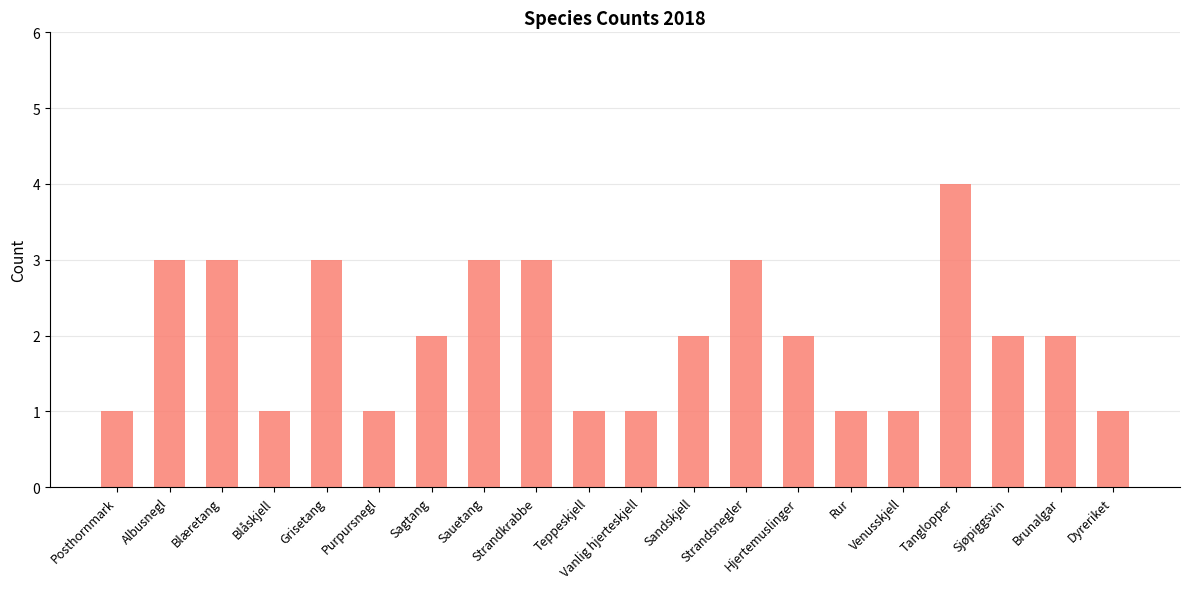

What is the approximate value at Posthornmark?

1